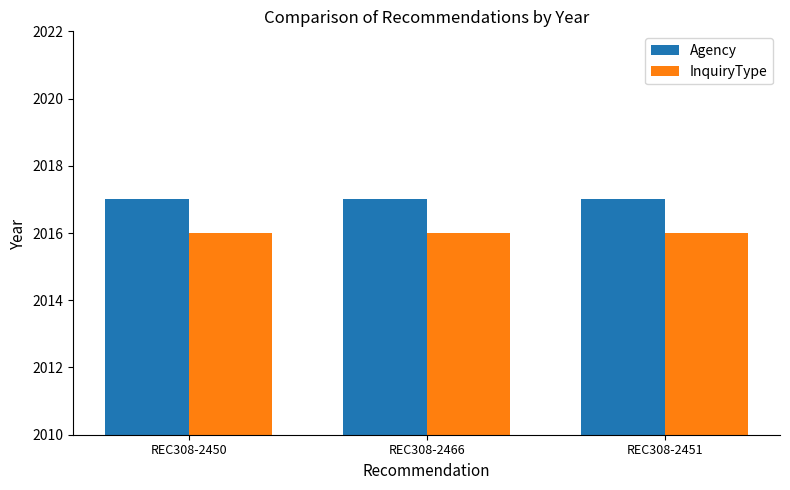

What is the value of the InquiryType bar at the 1st from the left?

2016